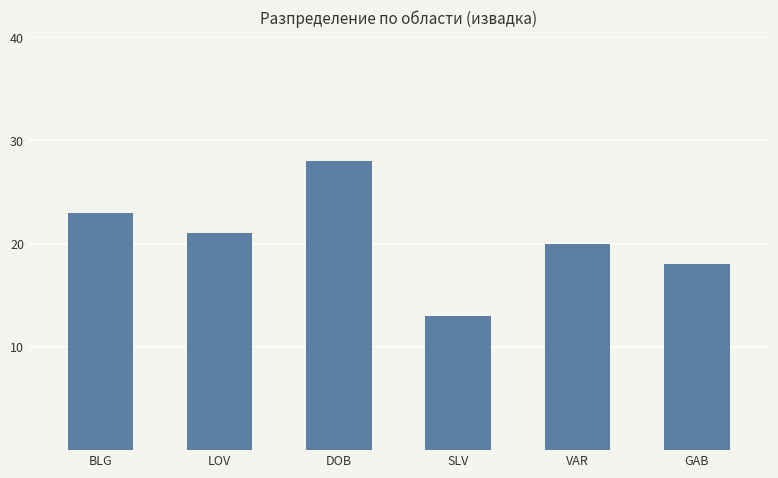

At which category does the chart reach its minimum across all series?

SLV